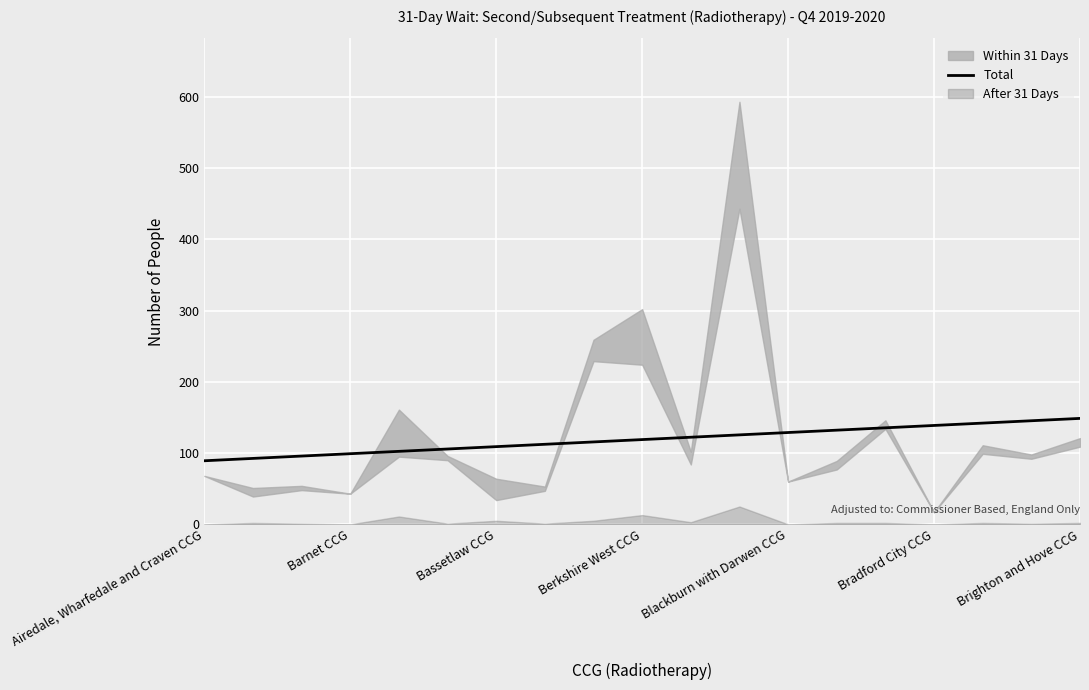

Read the Total value at Brighton and Hove CCG.

148.7